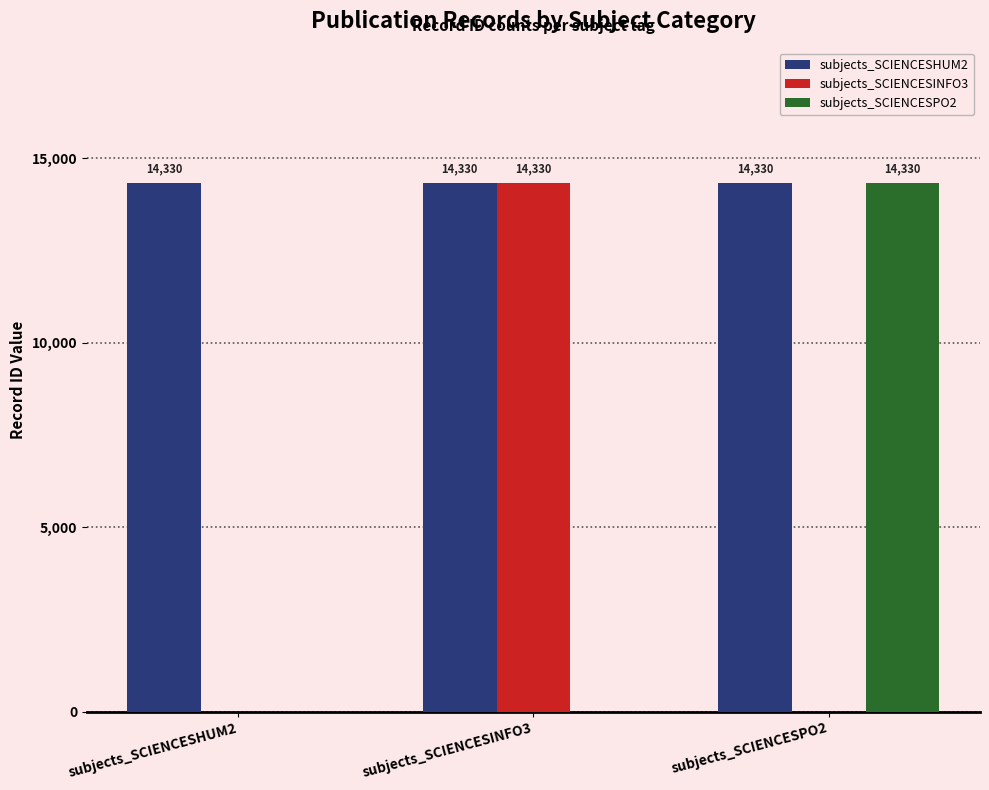

The subjects_SCIENCESHUM2 series shows 14330 at subjects_SCIENCESHUM2. True or false?

True